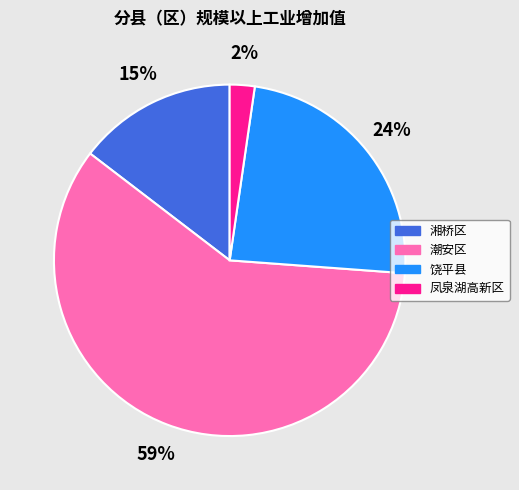

The 潮安区 slice represents 49% of the pie. True or false?

False